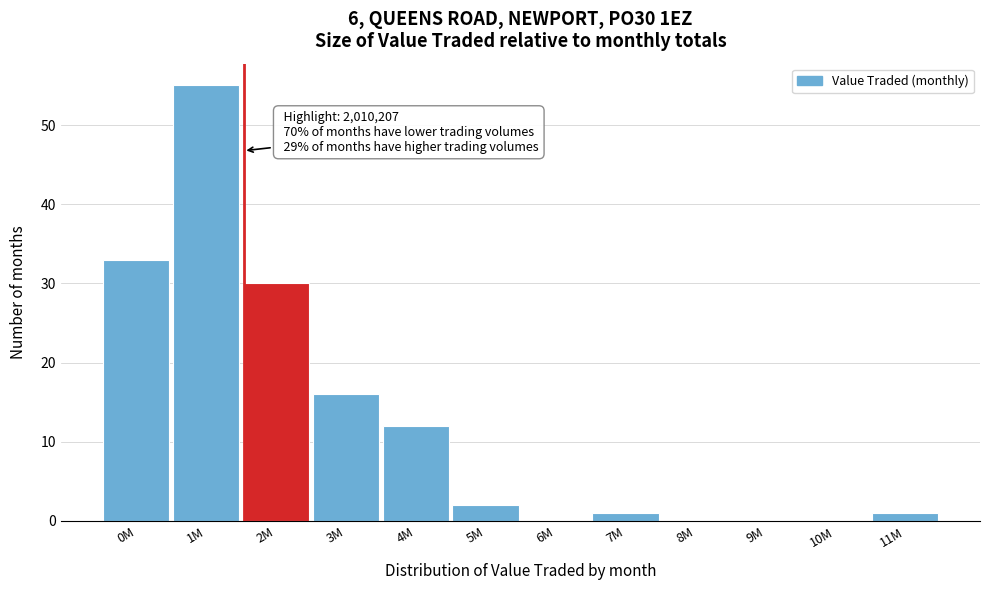

Reading left to right, what are all the values shown in this chart?

0M=33	1M=55	2M=30	3M=16	4M=12	5M=2	6M=0	7M=1	8M=0	9M=0	10M=0	11M=1